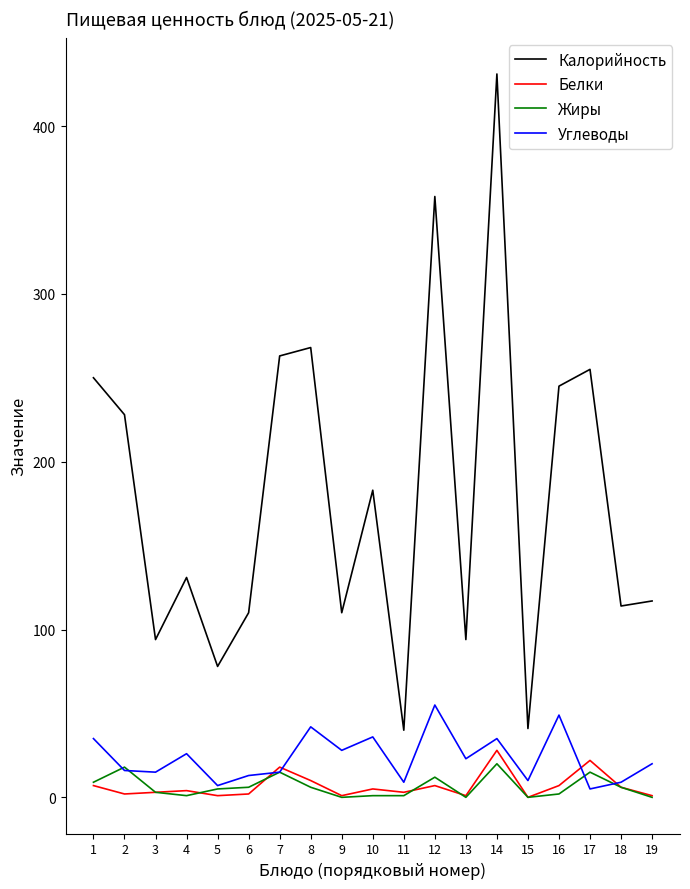

What is the sum of the Калорийность values at 10 and 4?

314